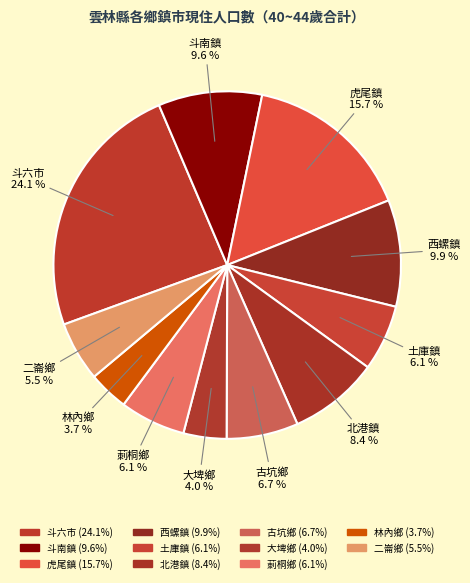

What percentage is the 林內鄉 slice, to the nearest percent?

4%